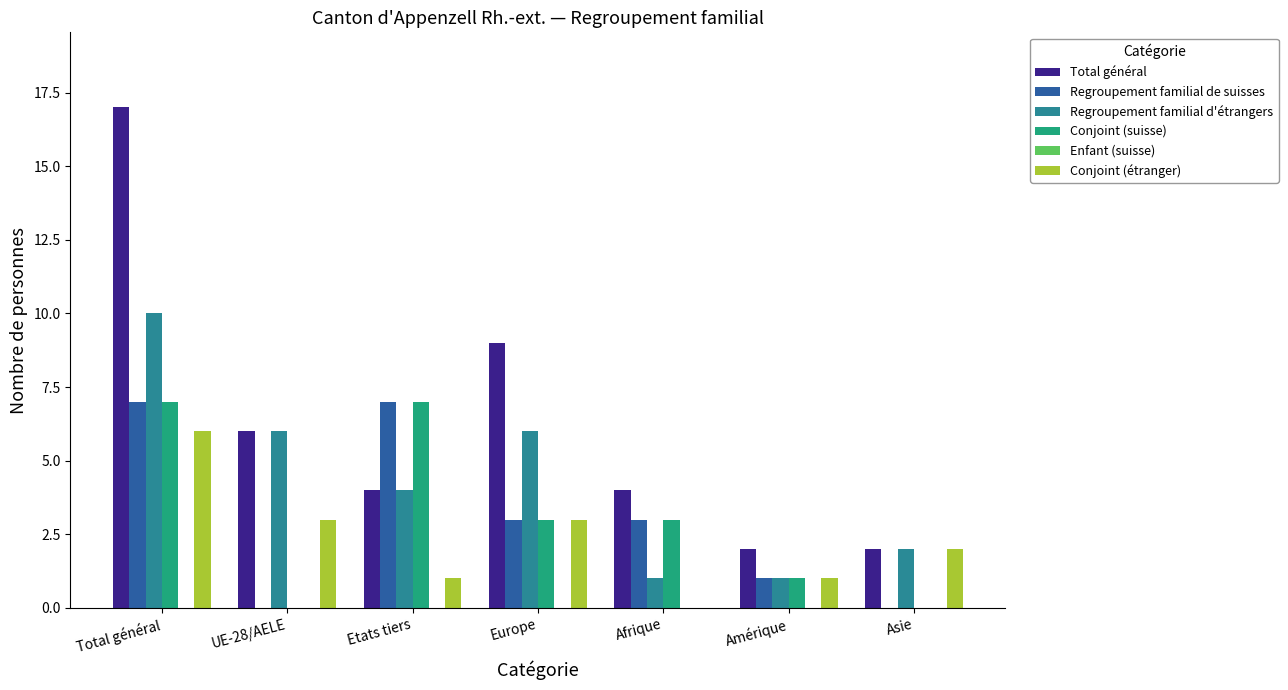

Read the Total général value at Total général.

17